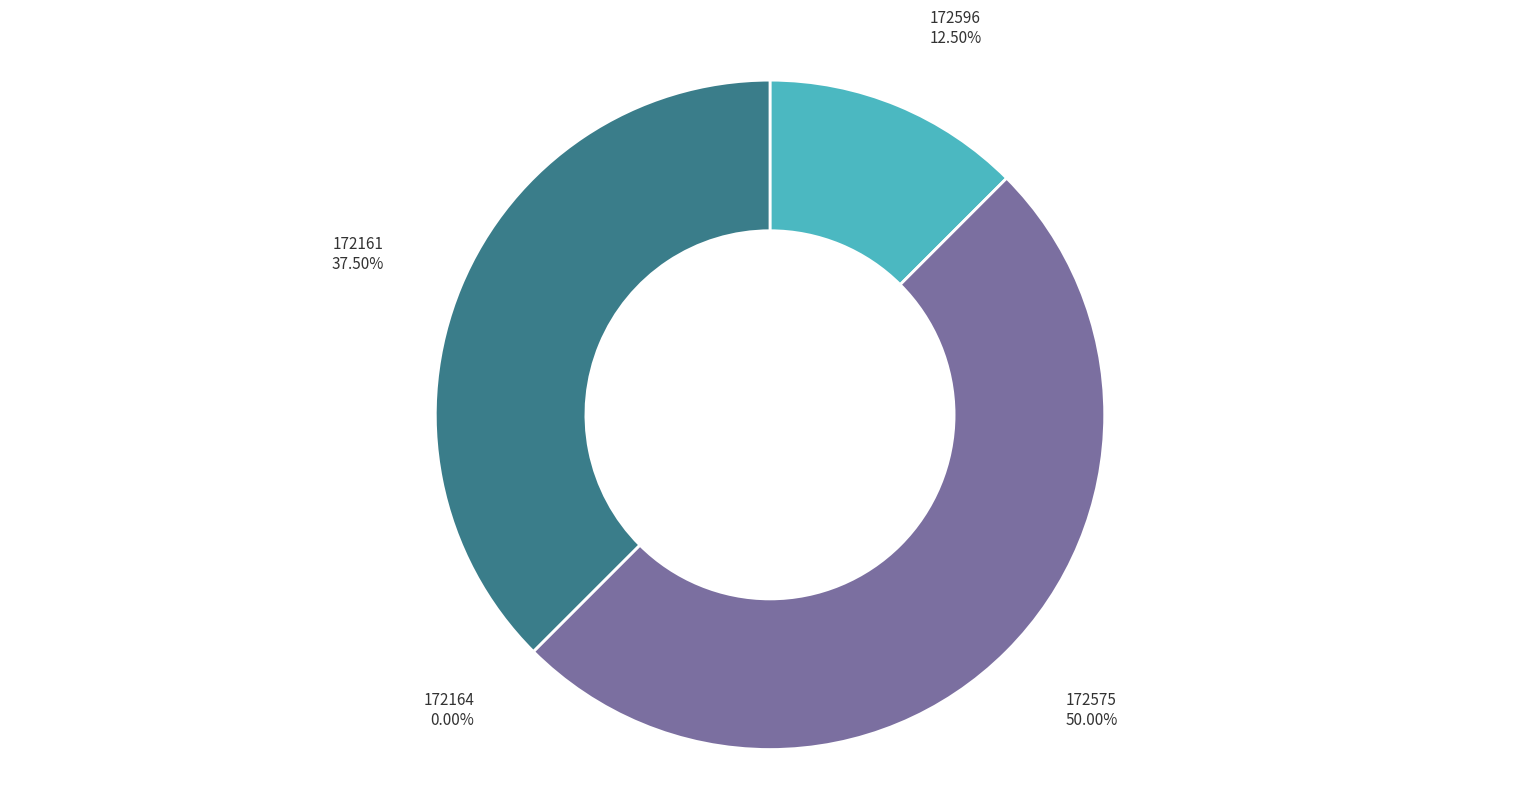

Count the number of slices in the pie.

4